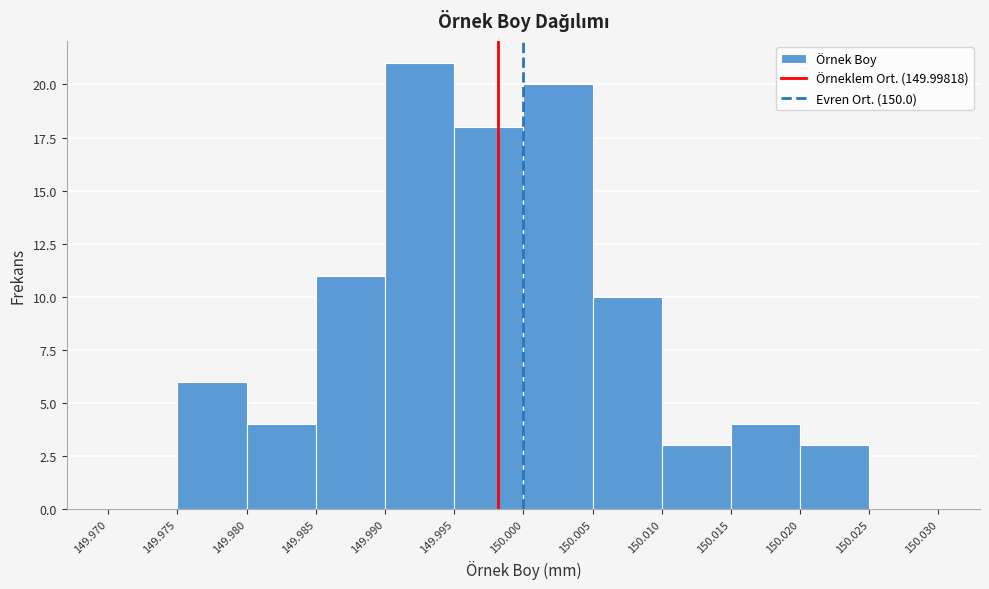

Reading left to right, transcribe this chart: for each bar, give the range it covers on the x-axis and its height. The values are not printed on the chart, so give them approximately, as read against the axis.

149.970 to 149.975: 0
149.975 to 149.980: 6
149.980 to 149.985: 4
149.985 to 149.990: 11
149.990 to 149.995: 21
149.995 to 150.000: 18
150.000 to 150.005: 20
150.005 to 150.010: 10
150.010 to 150.015: 3
150.015 to 150.020: 4
150.020 to 150.025: 3
150.025 to 150.030: 0